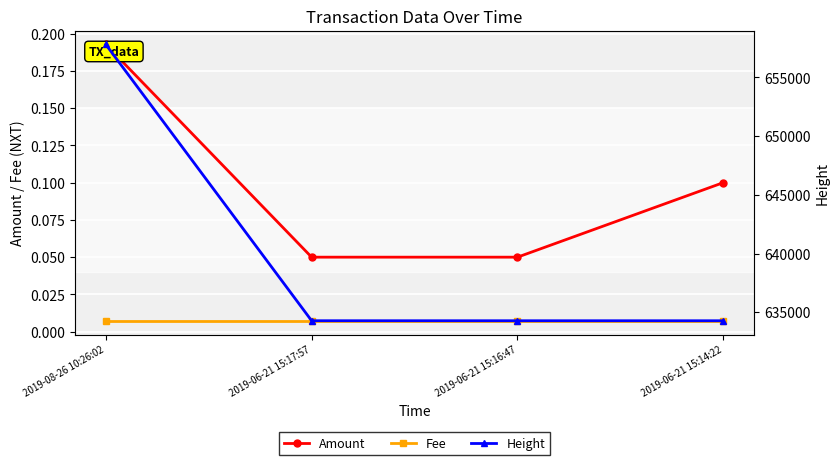

What is the label of the 4th point from the right?

2019-08-26 10:26:02